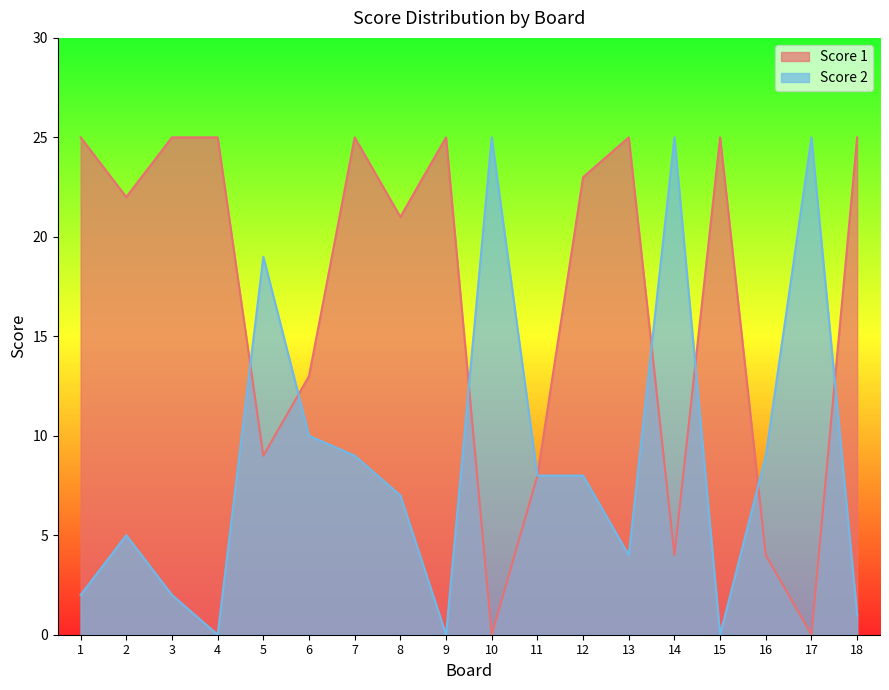

Rank the series by their maximum value, from highest to lowest.

Score 1, Score 2